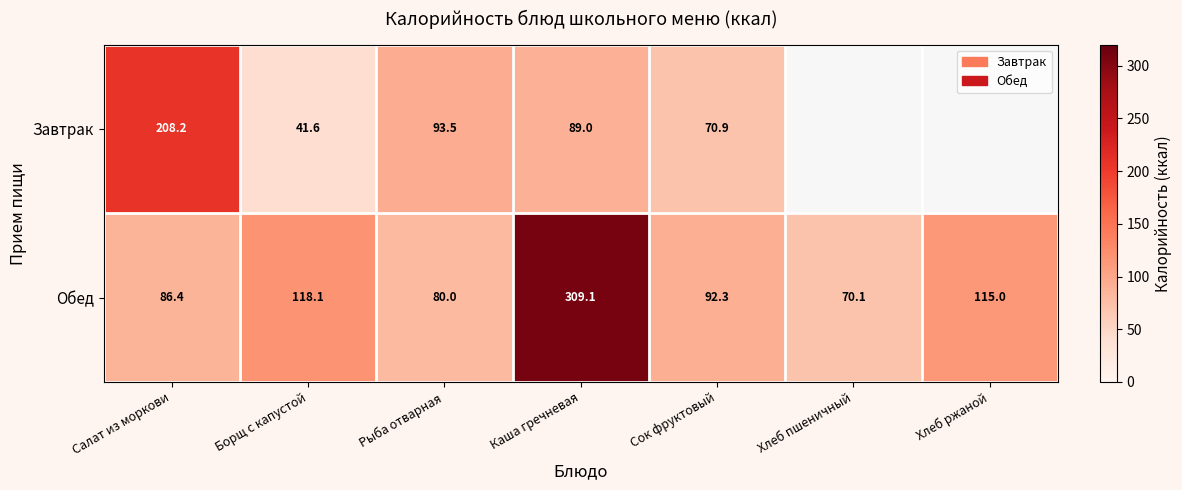

Is it true that Завтрак equals 41.6 at Борщ с капустой?

True